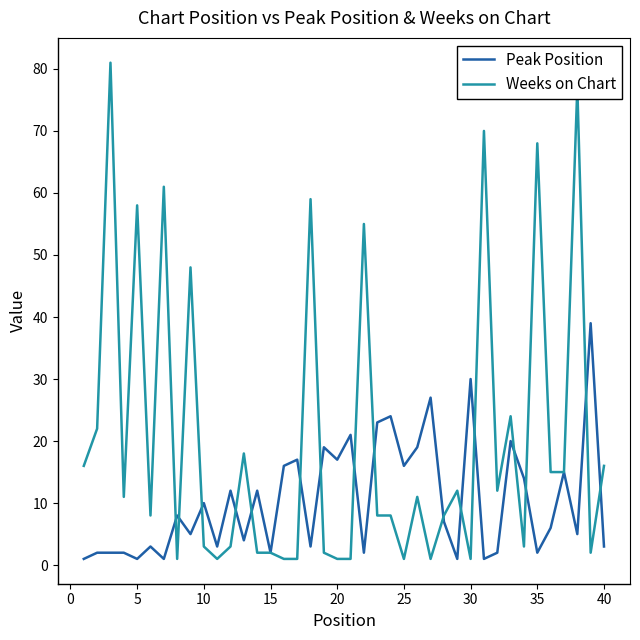

Which series has the largest range (max minus min)?

Weeks on Chart